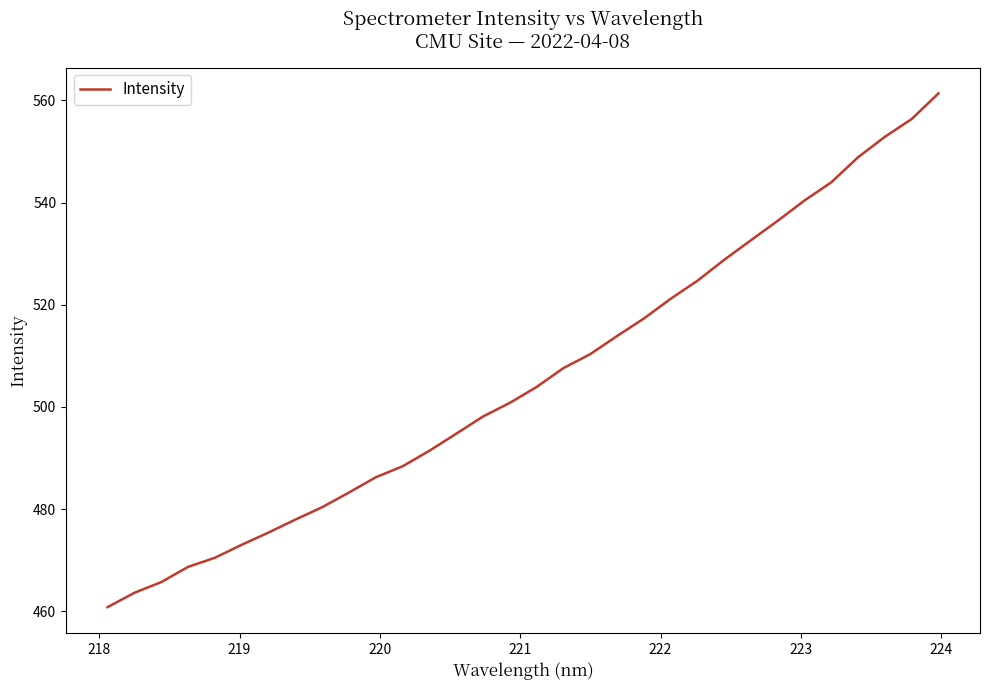

What is the difference between the maximum and minimum values?

100.6